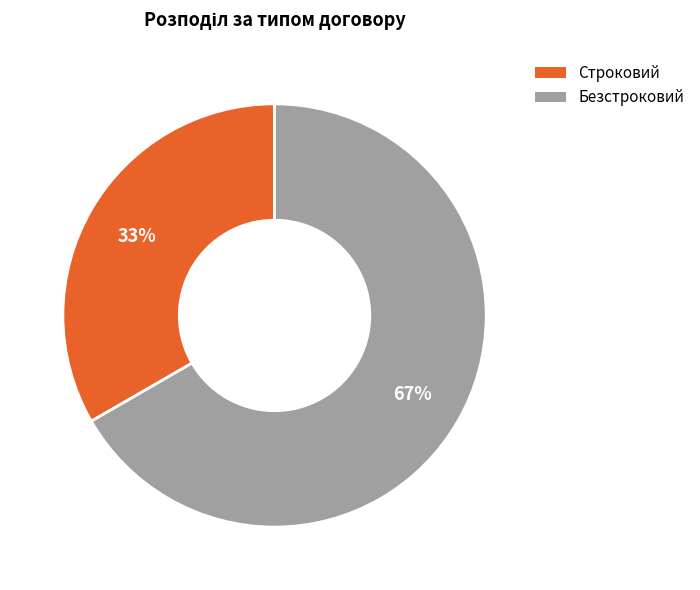

Between Строковий and Безстроковий, which is larger?

Безстроковий